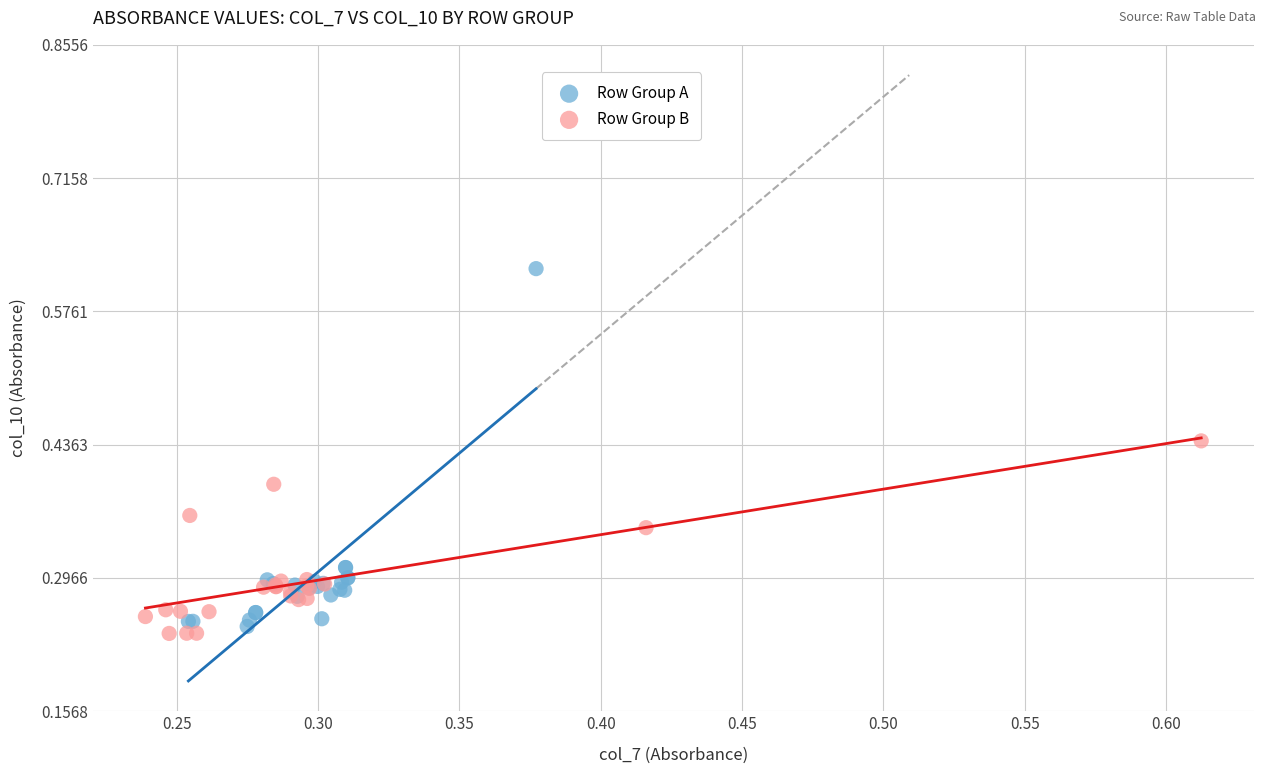

Which series reaches the minimum Y coordinate?

Row Group B